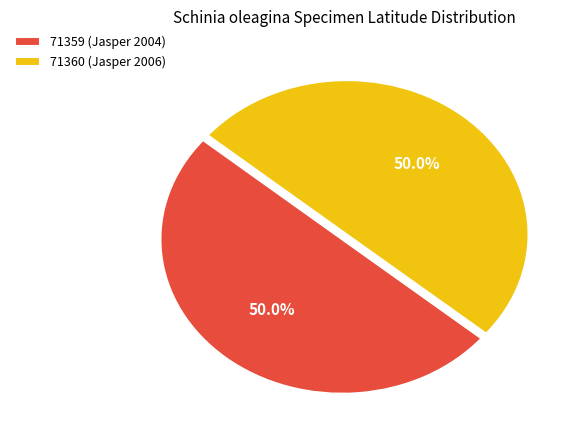

Approximately how many times larger is the value at 71359 (Jasper 2004) compared to 71360 (Jasper 2006)?

1.0